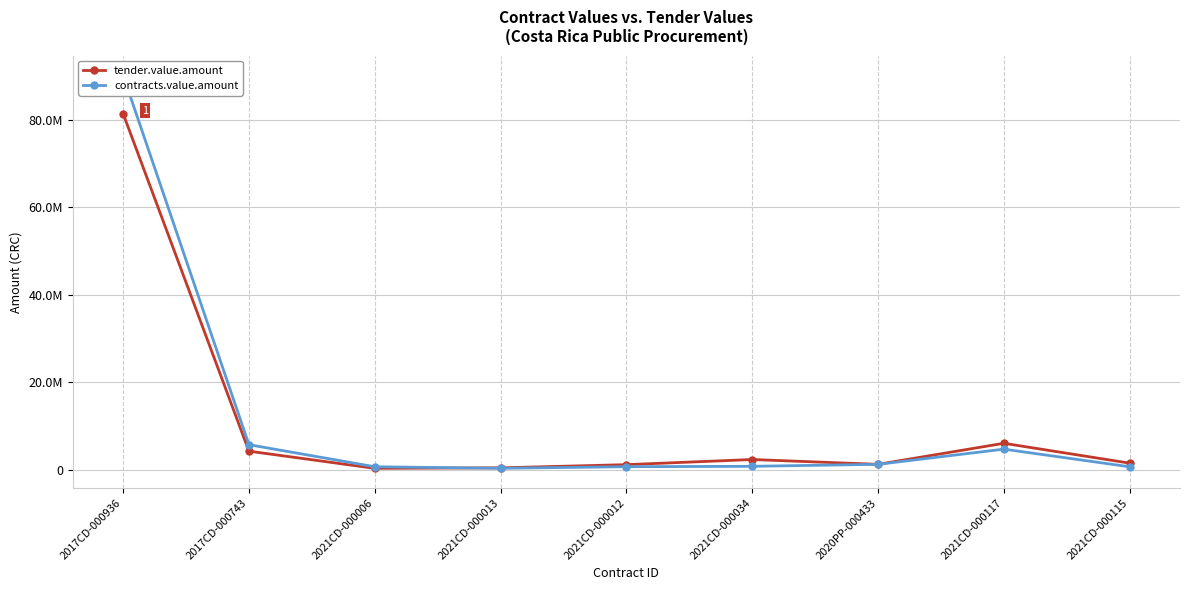

At which label is contracts.value.amount closest to 45204178?

2017CD-000743